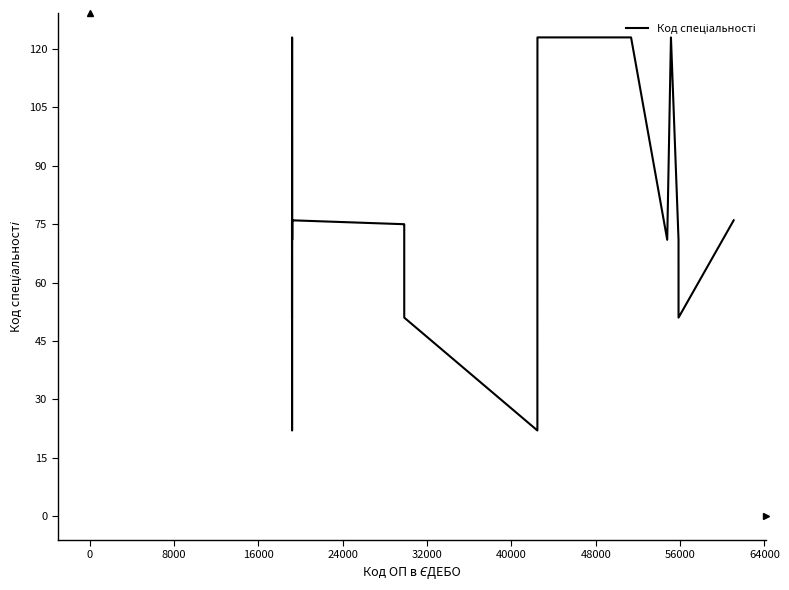

What is the minimum value shown in the chart?

22